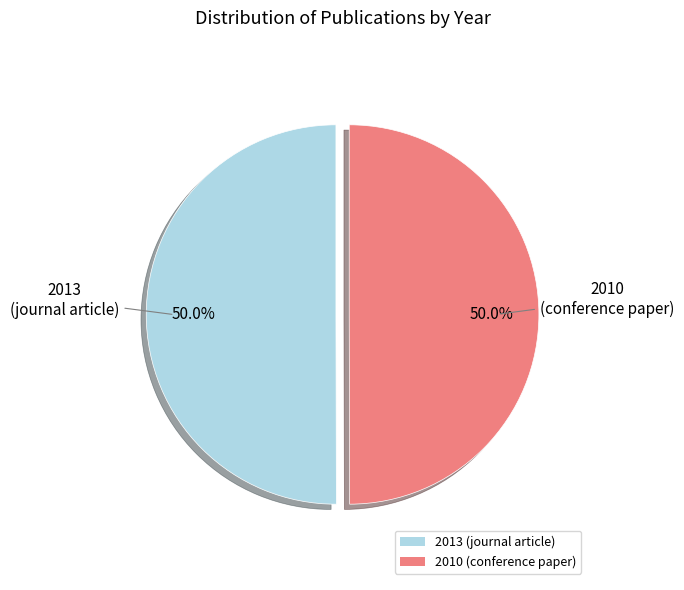

Approximately how many times larger is the value at 2013 (journal article) compared to 2010 (conference paper)?

1.0